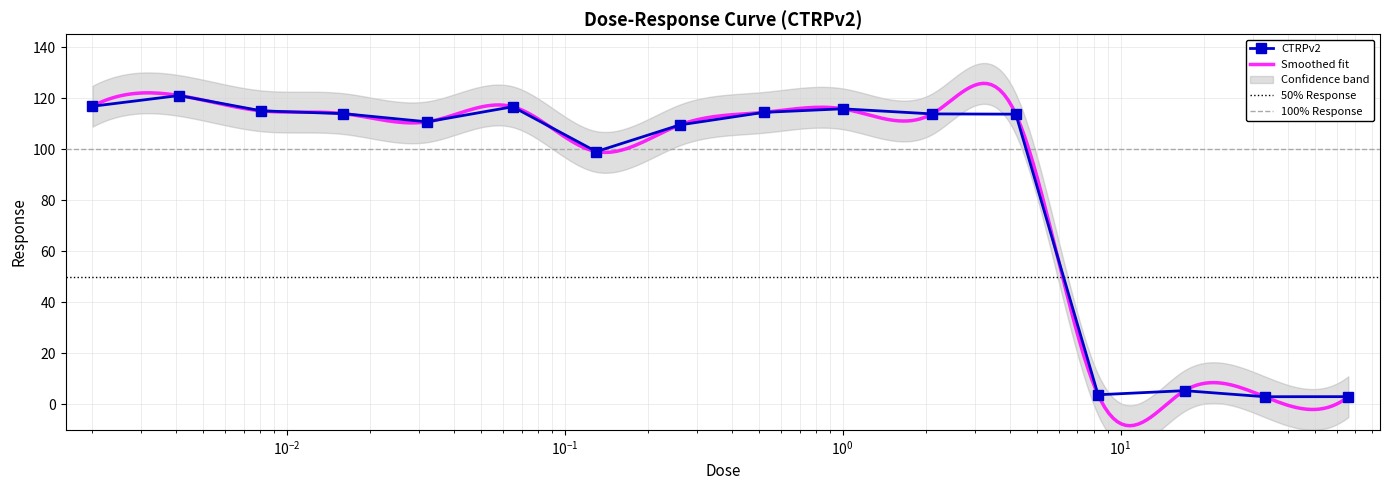

What is the difference between the maximum and minimum values?

118.0